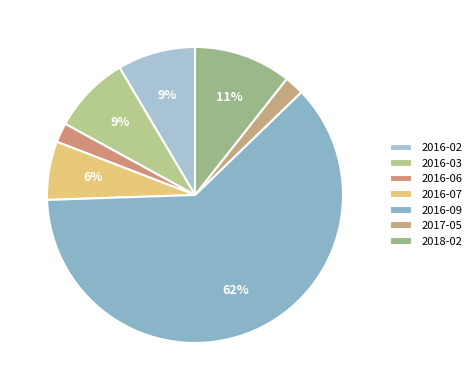

To the nearest percent, what portion does 2016-07 represent?

6%